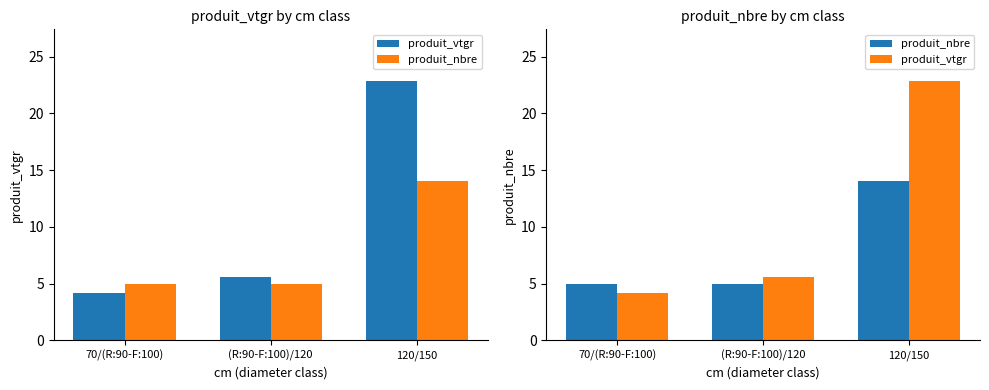

What is the lowest value of the produit_vtgr series?

4.2